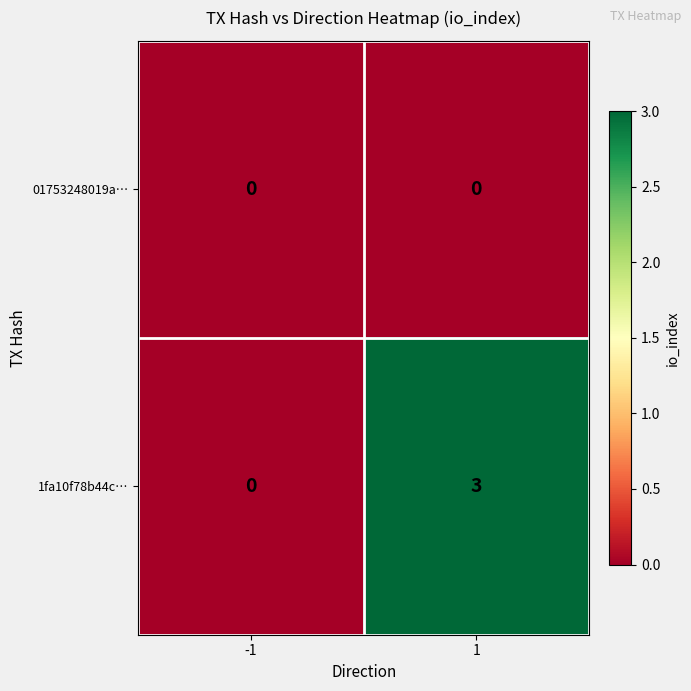

Reading right to left, extract all data points from this chart.

01753248019a…: 1=0	-1=0
1fa10f78b44c…: 1=3	-1=0